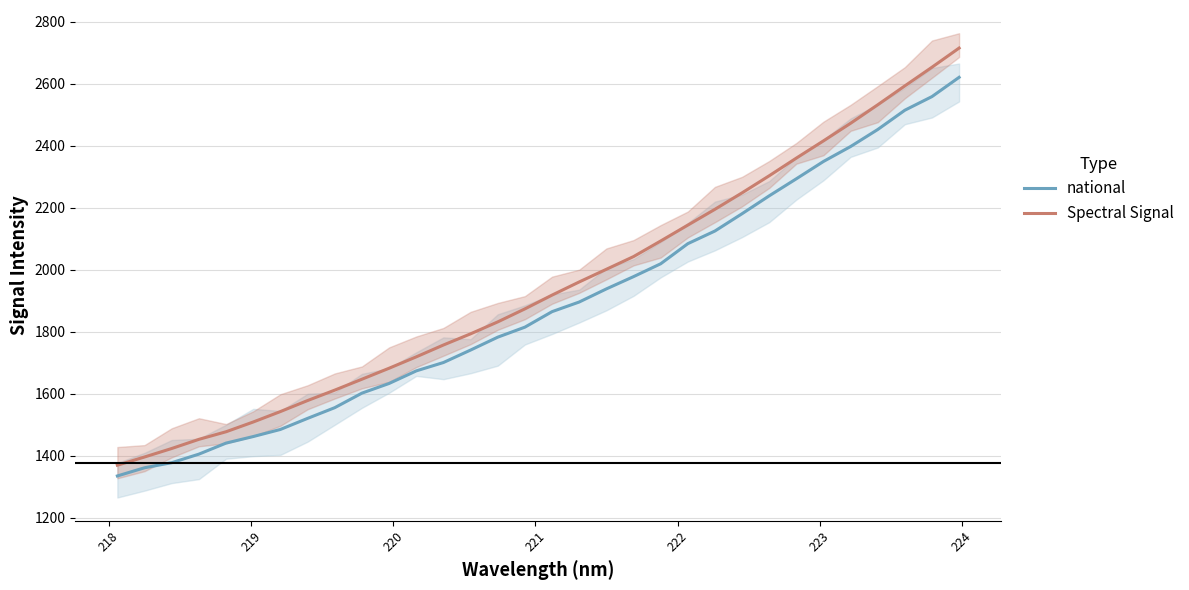

True or false: Spectral Signal and national intersect in this chart.

False